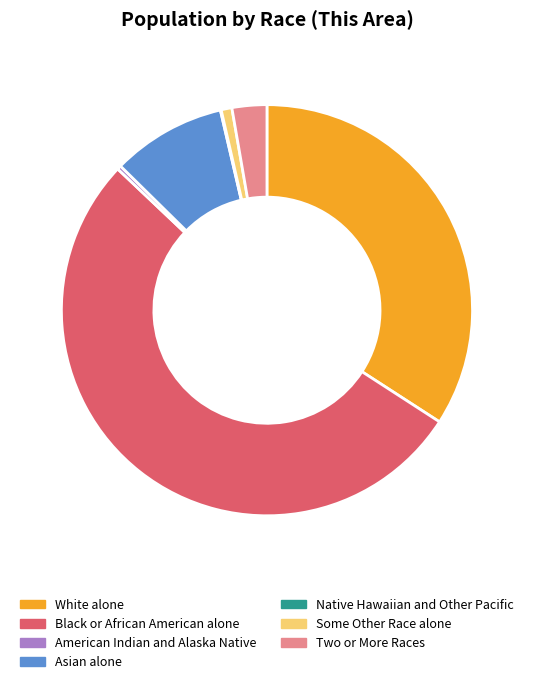

Which slice is the largest?

Black or African American alone